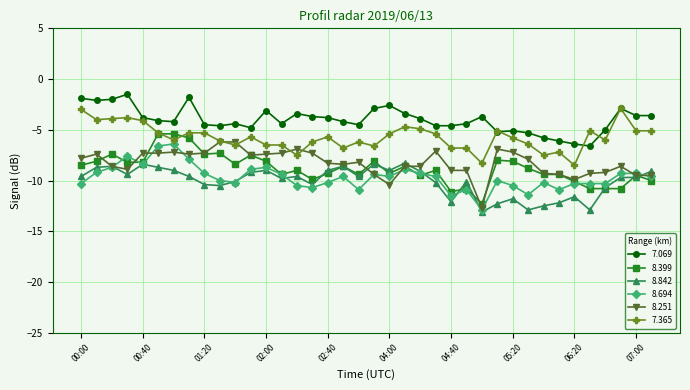

What is the value of the 7.069 point at the 26th from the left?

-4.4